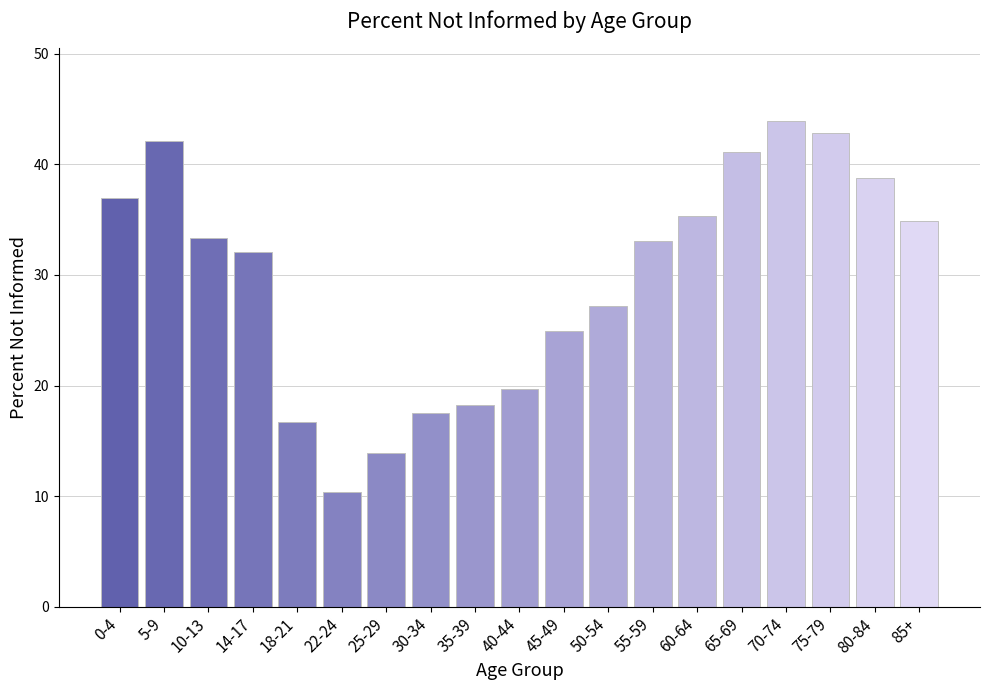

What is the change in value from 5-9 to 70-74?

+1.8